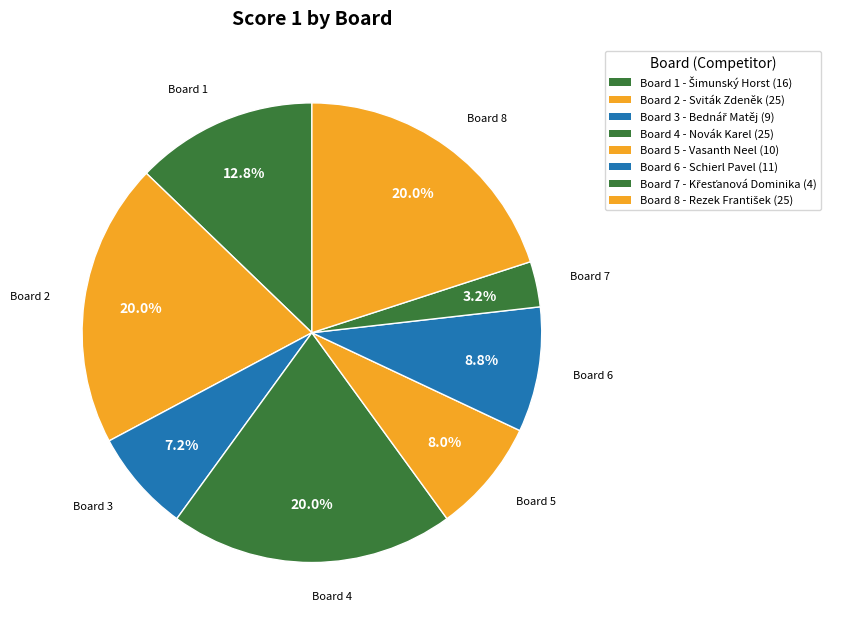

Which slice is the smallest?

Board 7